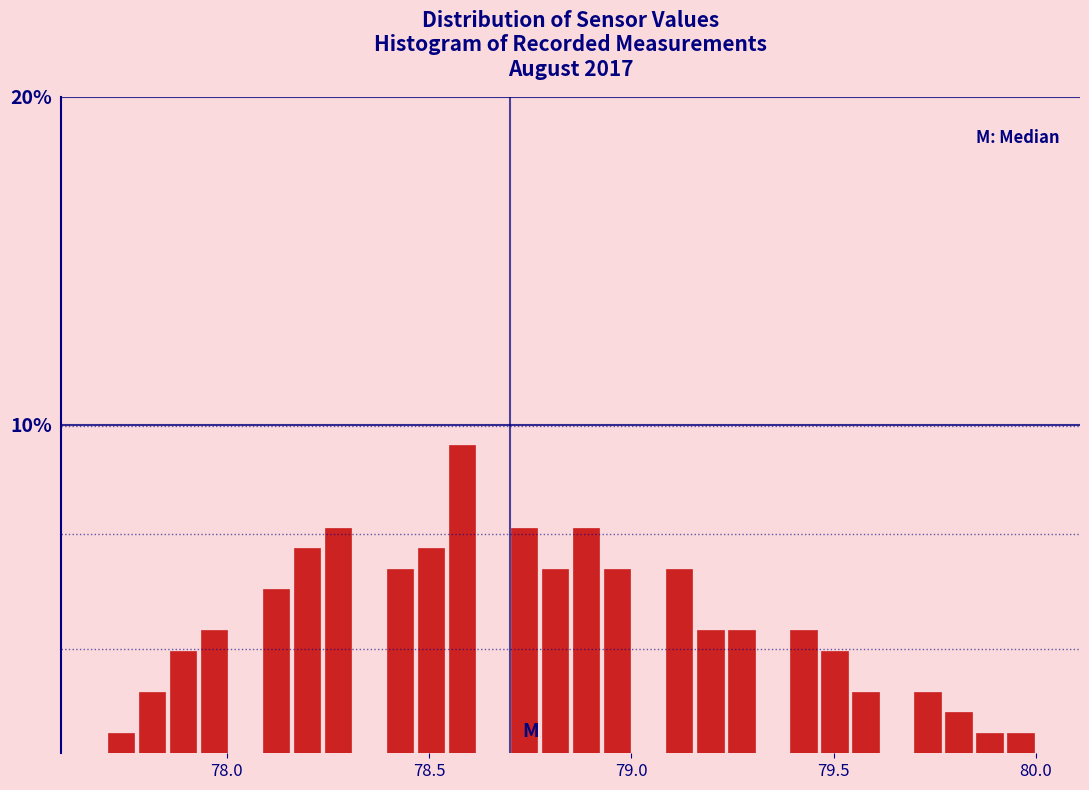

Read against the x-axis, roughly where is the centre of the tallest bar?

78.60